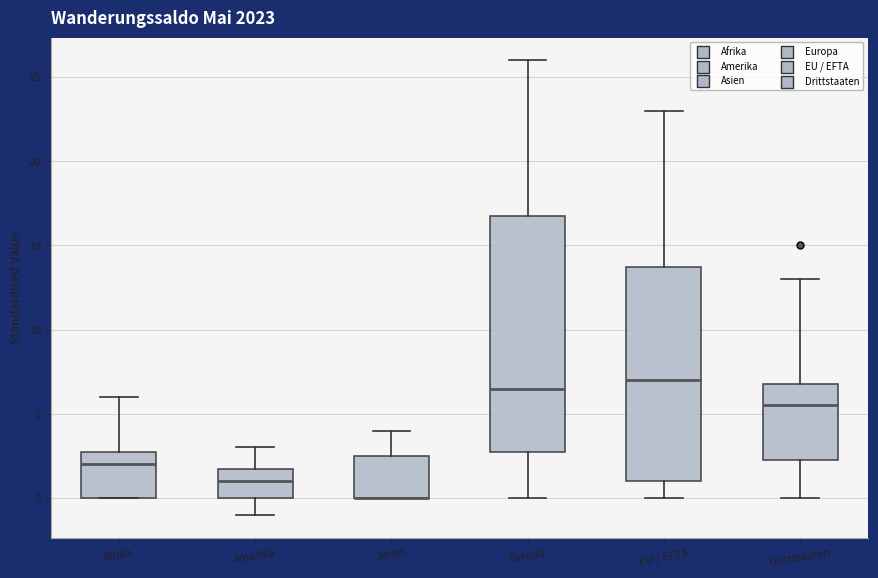

Reading left to right, read every box against the y-axis: the position of its median line, the range the box covers, and the ends of its whiskers. The values are not printed on the chart, so give them approximately, as read against the axis.

Afrika: median 2.0, box 0.0 to 3.0, whiskers 0.0 to 6.0
Amerika: median 1.0, box 0.0 to 2.0, whiskers -1.0 to 3.0
Asien: median 0.0 (drawn on the box's lower edge), box 0.0 to 2.5, whiskers 0.0 to 4.0
Europa: median 6.5, box 3.0 to 17.0, whiskers 0.0 to 26.0
EU / EFTA: median 7.0, box 1.0 to 14.0, whiskers 0.0 to 23.0
Drittstaaten: median 5.5, box 2.5 to 7.0, whiskers 0.0 to 13.0